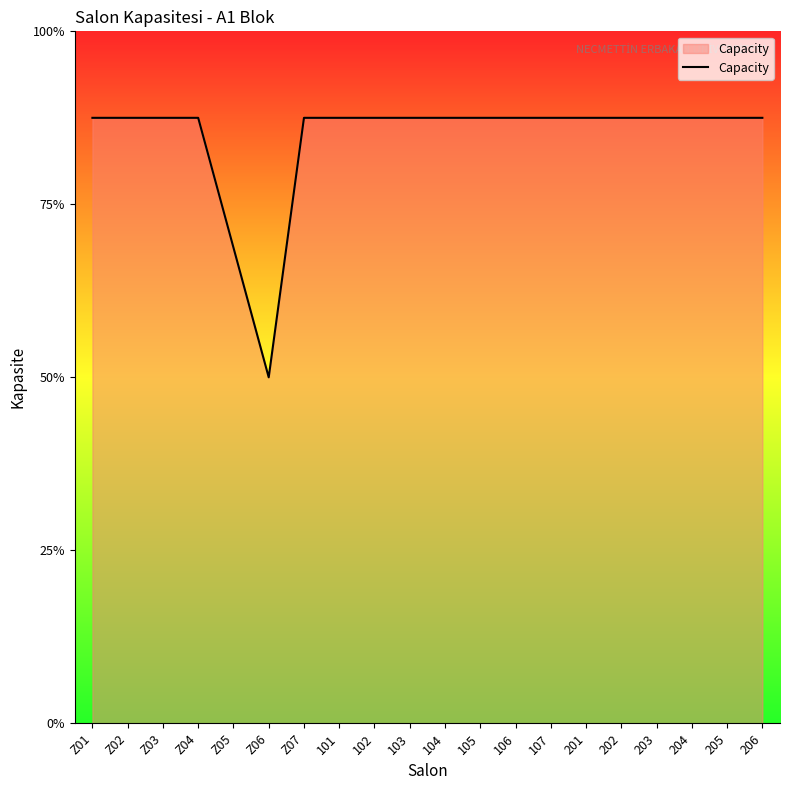

What is the label of the 17th point from the right?

Z04